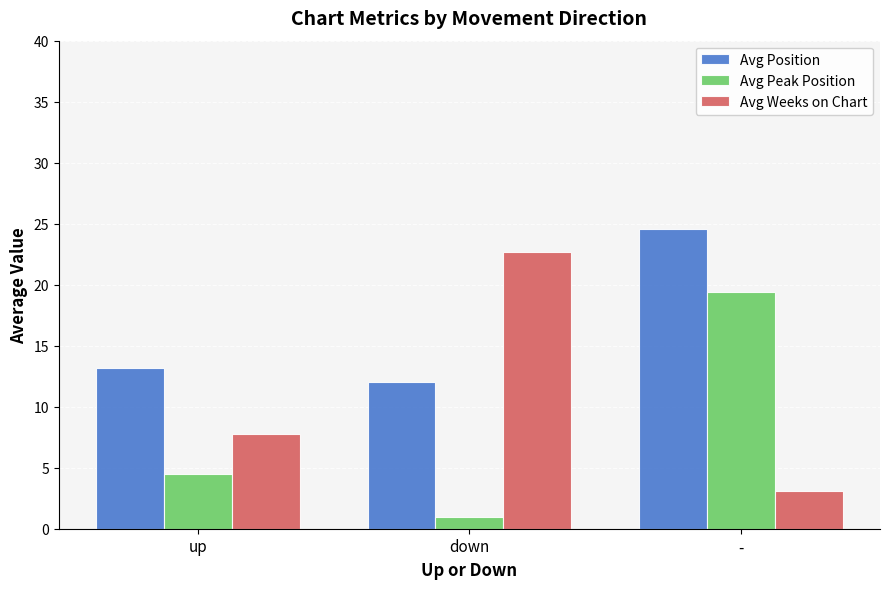

Rank the series by their maximum value, from lowest to highest.

Avg Peak Position, Avg Weeks on Chart, Avg Position